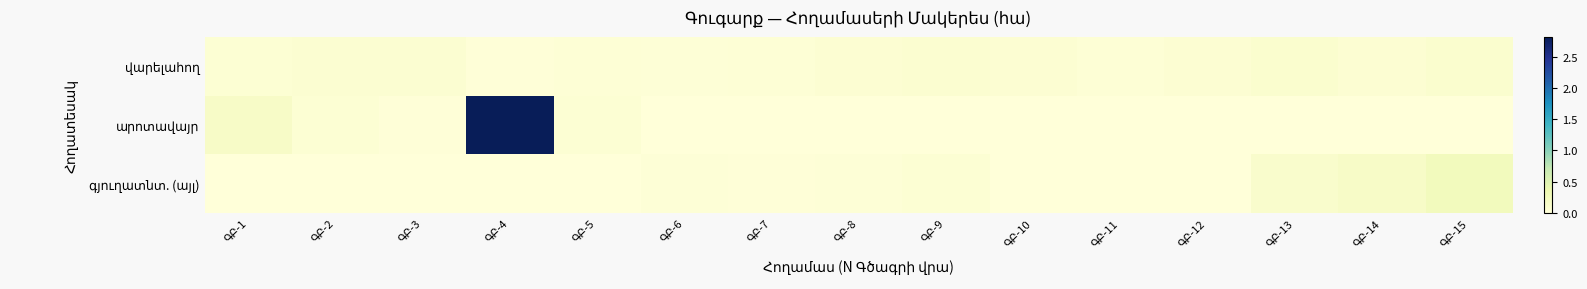

What is the difference between the գյուղատնտ. (այլ) values at ԳԲ-13 and ԳԲ-10?

0.1